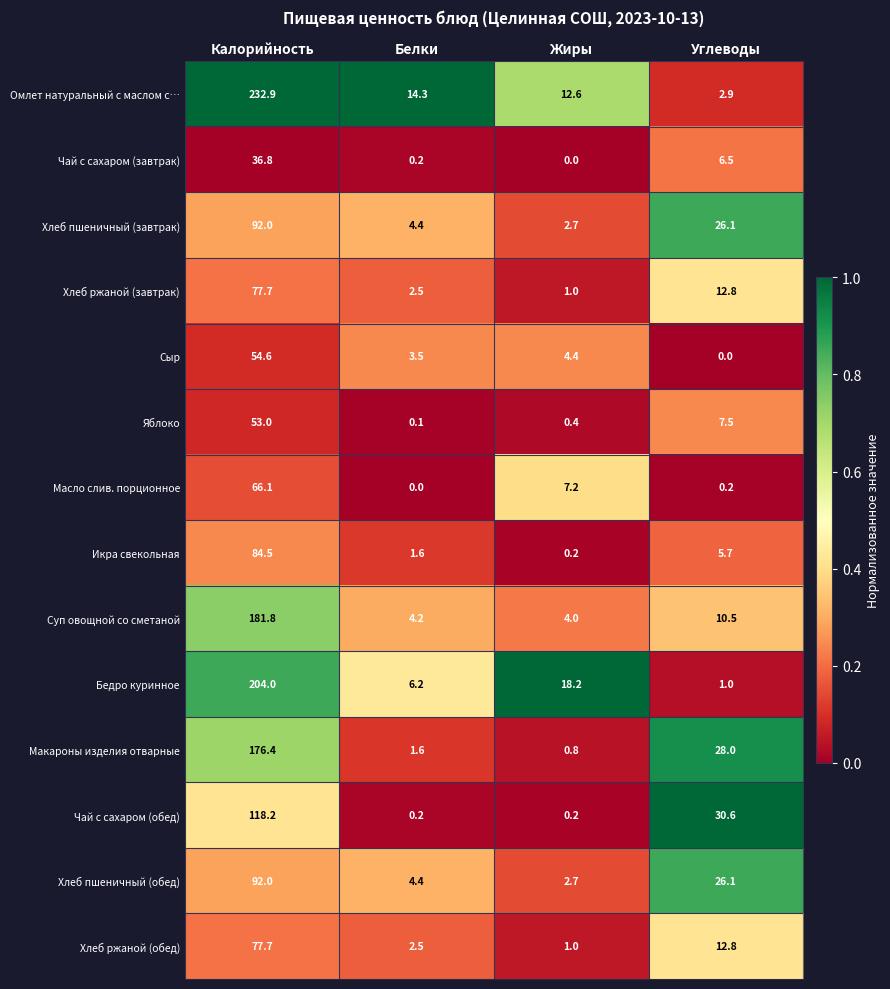

Which category has the highest value in the Чай с сахаром (обед) series?

Калорийность